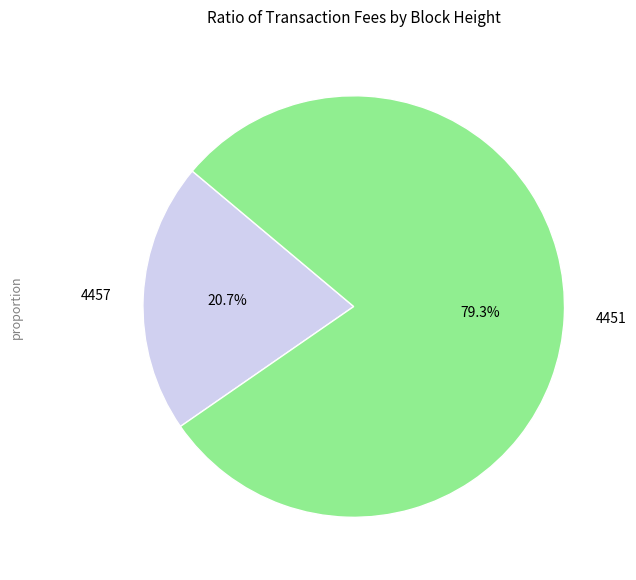

What is the smallest slice in the pie chart?

4457